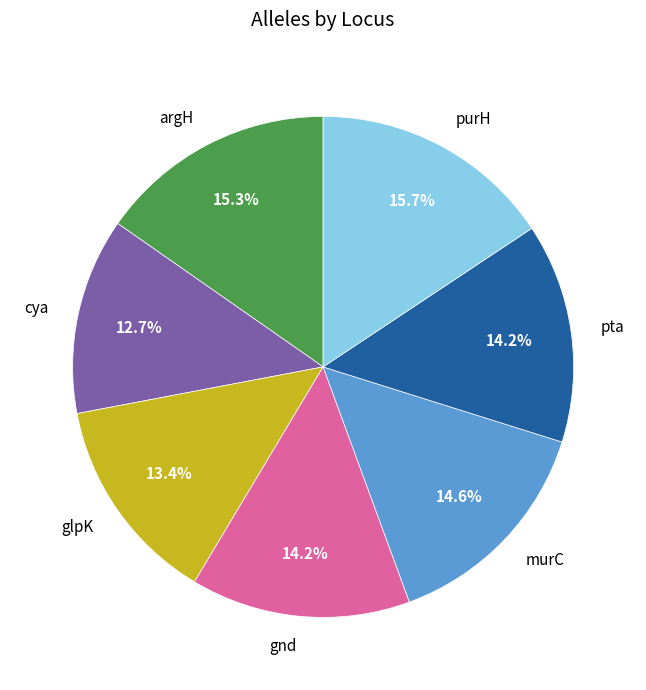

Does any single category account for the majority?

No